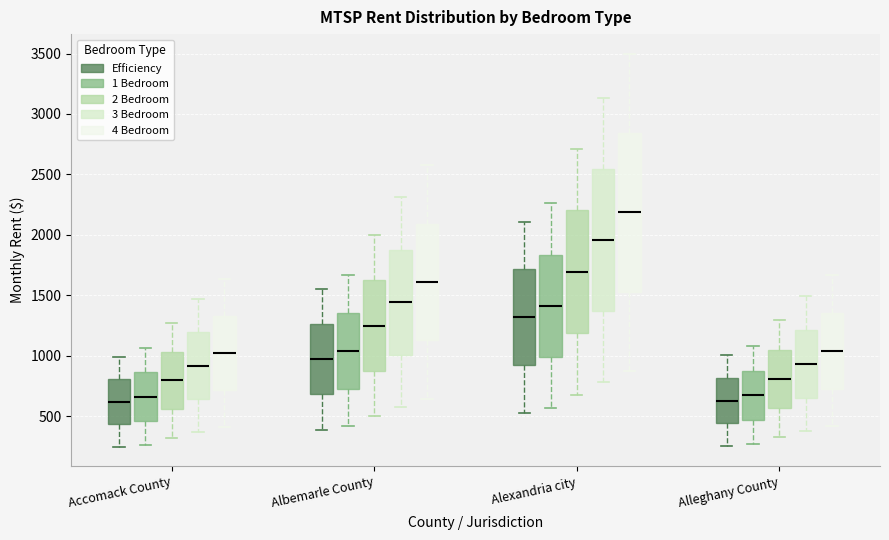

Reading left to right, transcribe this box plot: for each box, give where its median line is, the range the box spans, and where its two whiskers end, as read against the y-axis. The values are not printed on the chart, so give them approximately, as read against the axis.

Accomack County (Efficiency): median 600, box 450 to 800, whiskers 250 to 1000
Accomack County (1 Bedroom): median 650, box 450 to 850, whiskers 250 to 1050
Accomack County (2 Bedroom): median 800, box 550 to 1050, whiskers 300 to 1250
Accomack County (3 Bedroom): median 900, box 650 to 1200, whiskers 350 to 1450
Accomack County (4 Bedroom): median 1000, box 700 to 1350, whiskers 400 to 1650
Albemarle County (Efficiency): median 950, box 700 to 1250, whiskers 400 to 1550
Albemarle County (1 Bedroom): median 1050, box 750 to 1350, whiskers 400 to 1650
Albemarle County (2 Bedroom): median 1250, box 850 to 1600, whiskers 500 to 2000
Albemarle County (3 Bedroom): median 1450, box 1000 to 1900, whiskers 600 to 2300
Albemarle County (4 Bedroom): median 1600, box 1150 to 2100, whiskers 650 to 2600
Alexandria city (Efficiency): median 1300, box 900 to 1700, whiskers 550 to 2100
Alexandria city (1 Bedroom): median 1400, box 1000 to 1850, whiskers 550 to 2250
Alexandria city (2 Bedroom): median 1700, box 1200 to 2200, whiskers 700 to 2700
Alexandria city (3 Bedroom): median 1950, box 1350 to 2550, whiskers 800 to 3150
Alexandria city (4 Bedroom): median 2200, box 1550 to 2850, whiskers 850 to 3500
Alleghany County (Efficiency): median 650, box 450 to 800, whiskers 250 to 1000
Alleghany County (1 Bedroom): median 650, box 450 to 850, whiskers 250 to 1100
Alleghany County (2 Bedroom): median 800, box 550 to 1050, whiskers 300 to 1300
Alleghany County (3 Bedroom): median 950, box 650 to 1200, whiskers 350 to 1500
Alleghany County (4 Bedroom): median 1050, box 750 to 1350, whiskers 400 to 1650